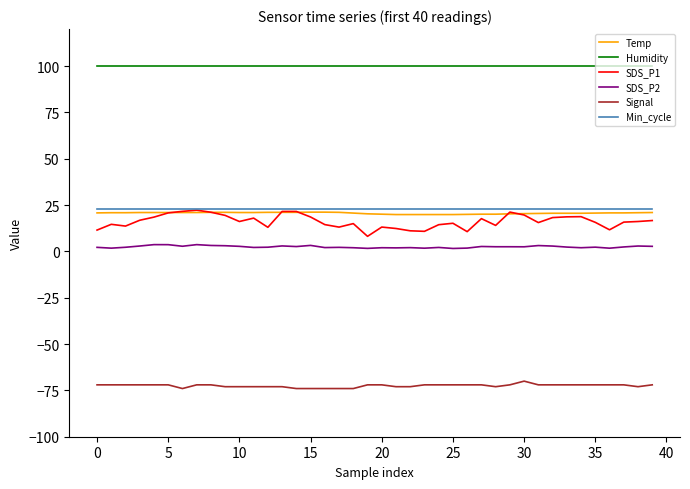

What is the maximum value shown in the chart?

99.9